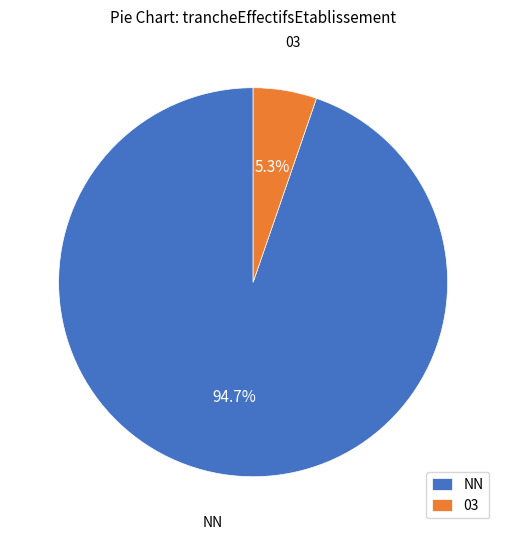

Does 03 represent more than half of the total?

No